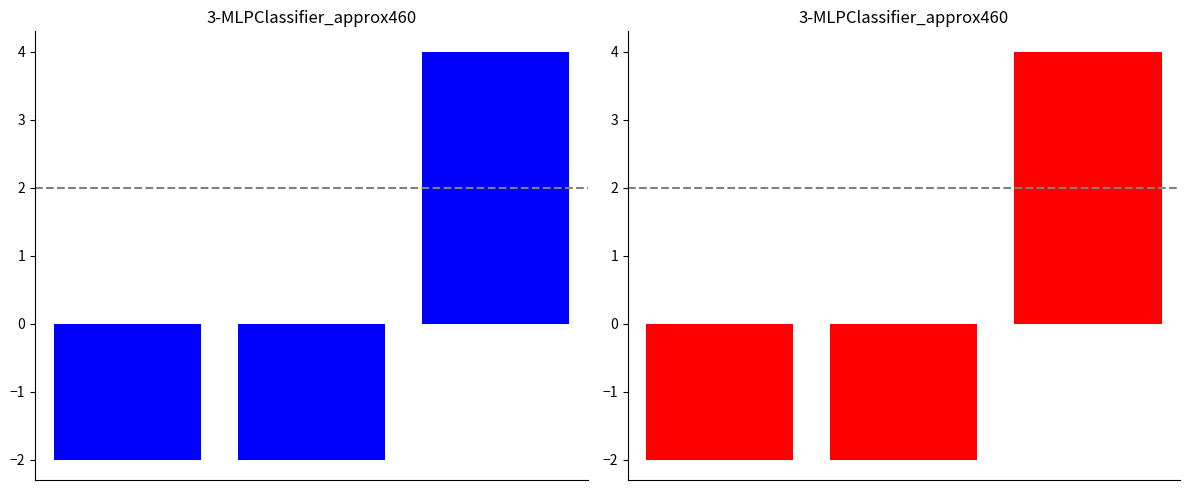

Is it true that the value at 1 is -1?

False